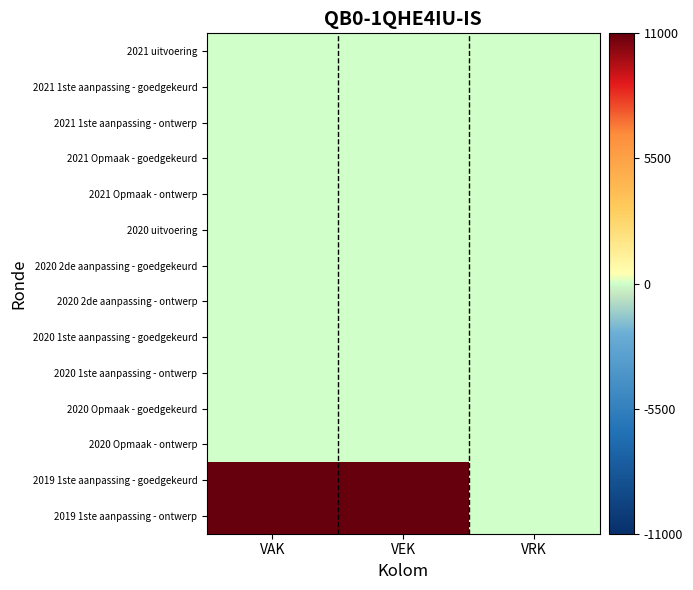

Which category has the lowest value across all series?

VAK